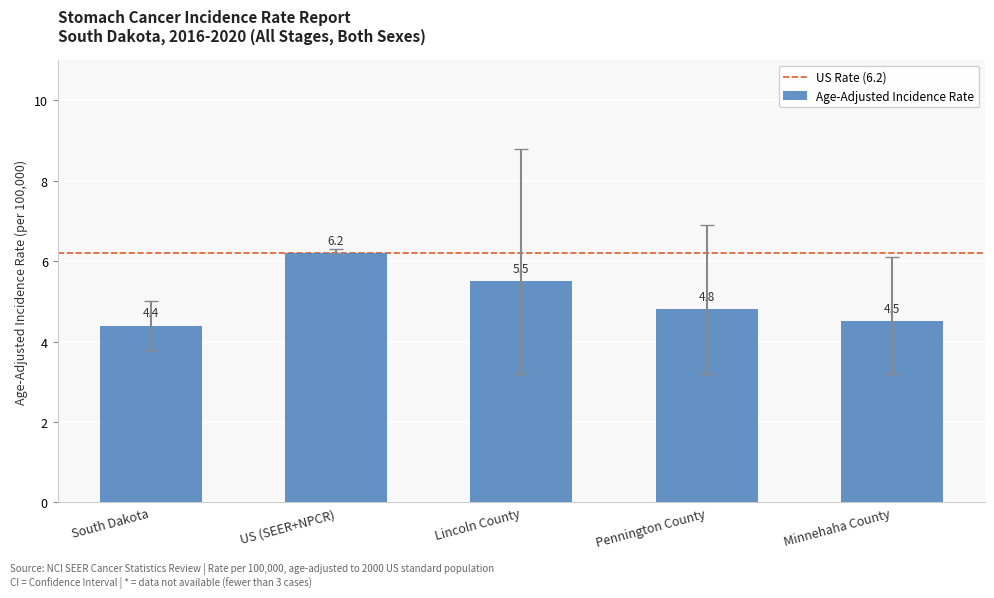

The value at South Dakota is 4.4. True or false?

True